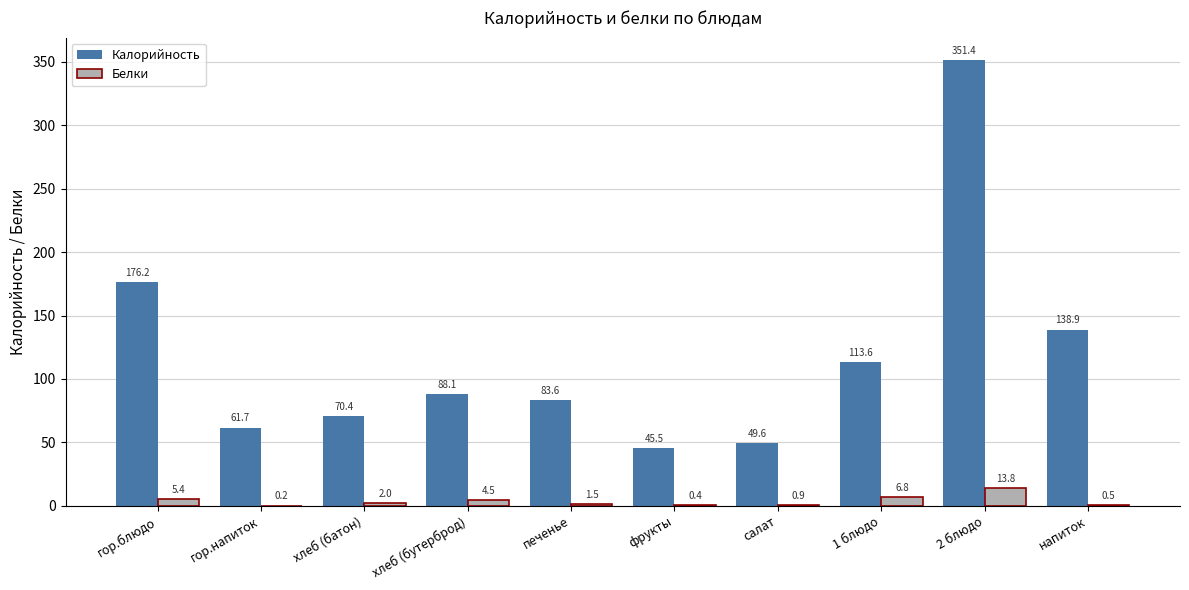

Read the Белки value at 1 блюдо.

6.8